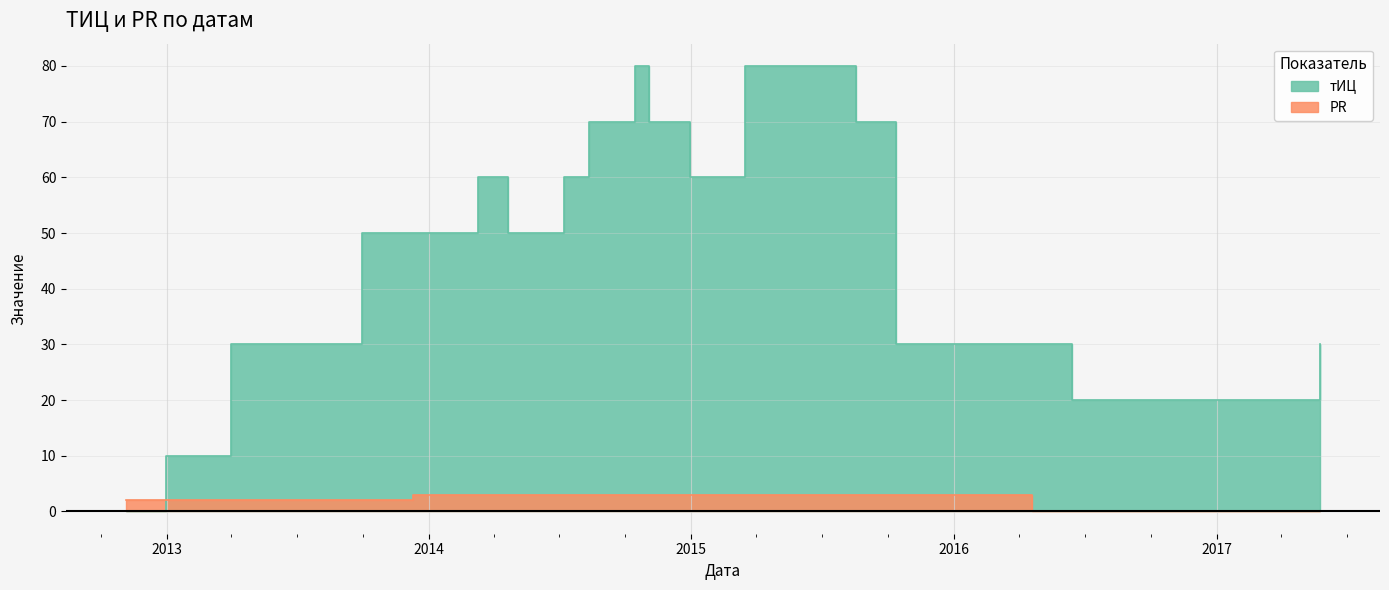

What is the label of the 13th point from the left?

2015-03-17